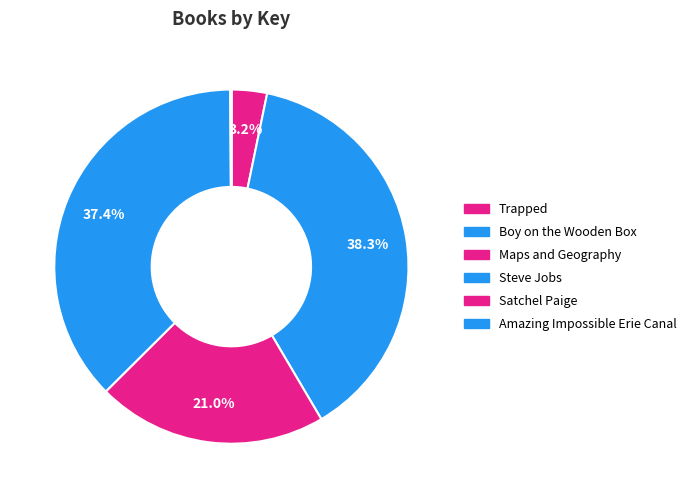

How many segments does this pie chart have?

6